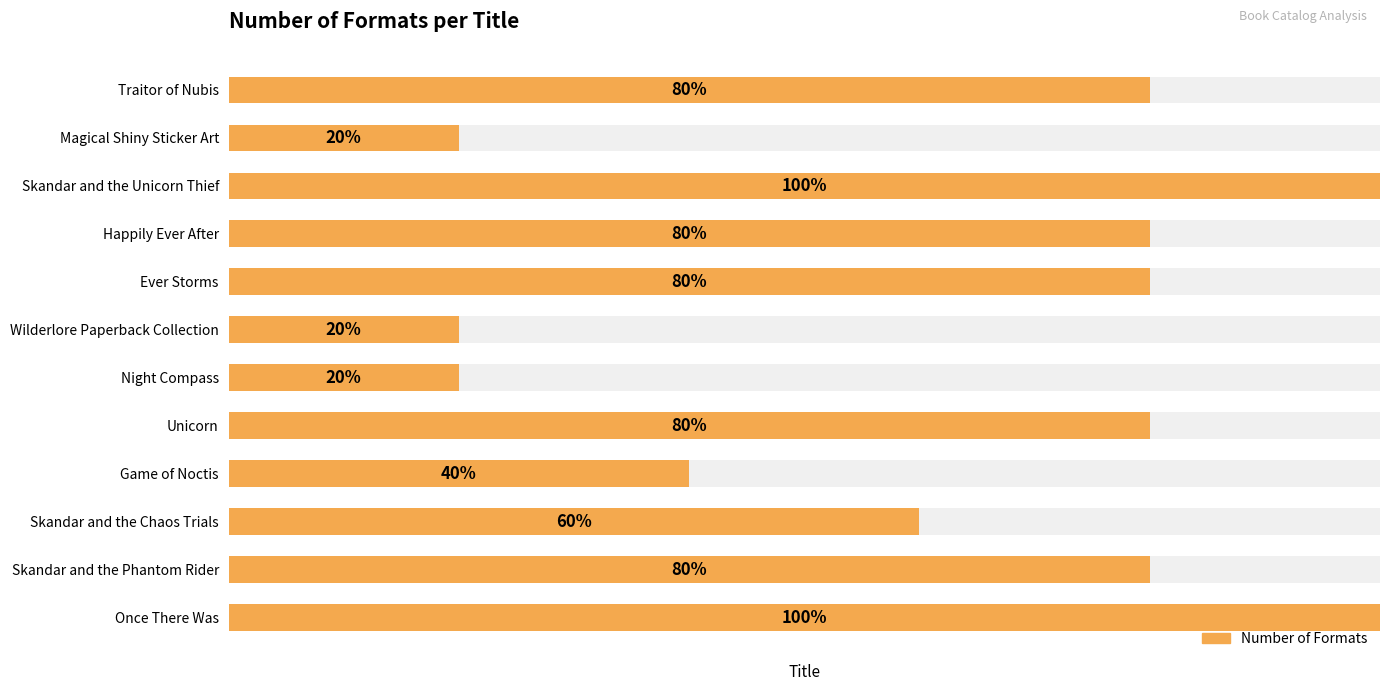

What is the value of the 4th bar from the left?

2